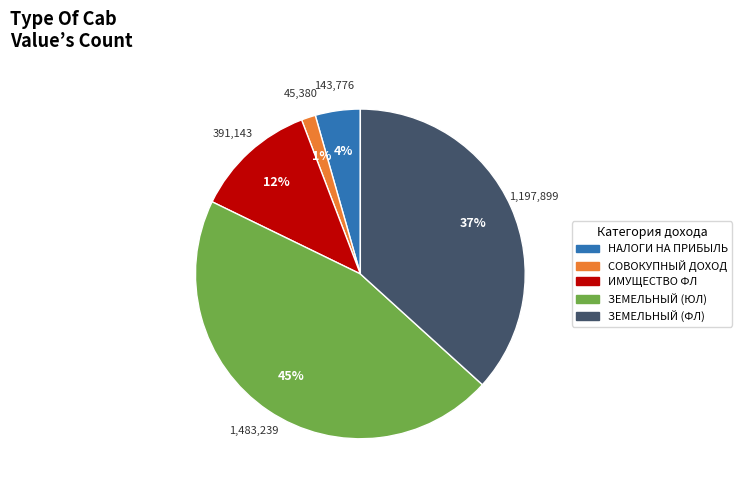

Is there any slice that represents more than half of the pie?

No